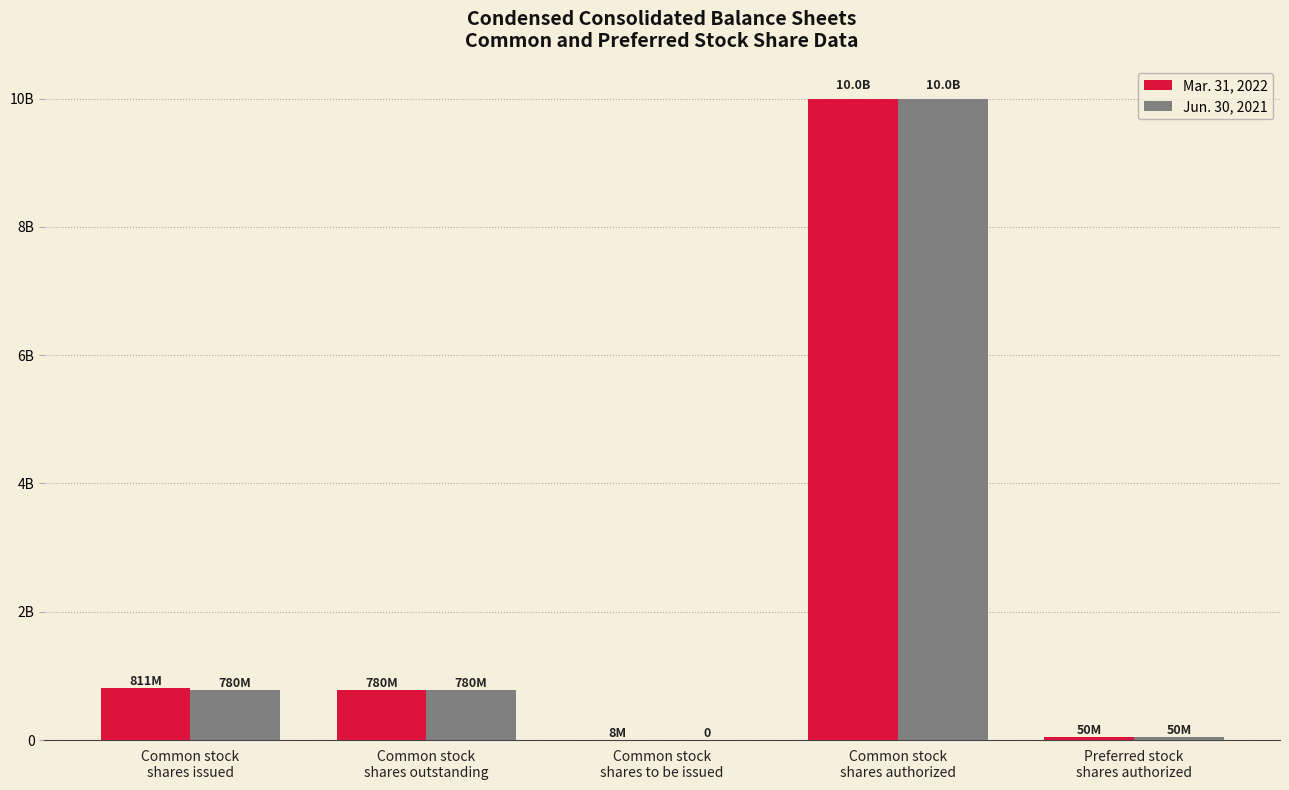

What are all the series names shown in the legend?

Mar. 31, 2022, Jun. 30, 2021